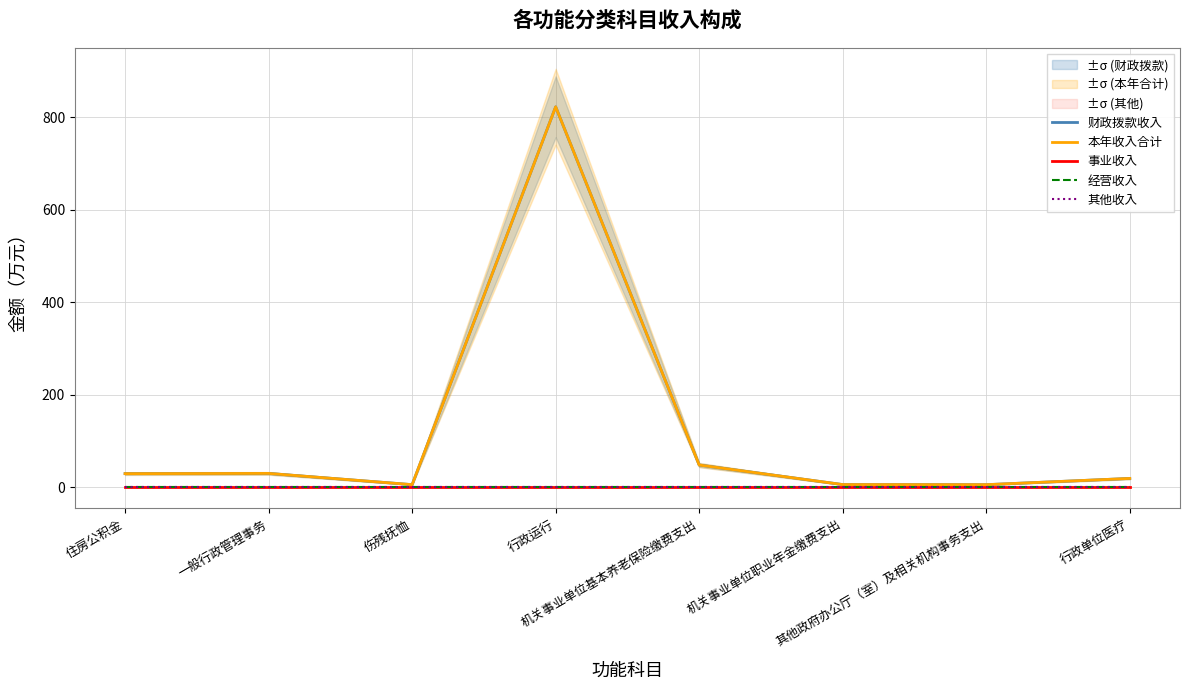

Does the chart have visible grid lines?

Yes